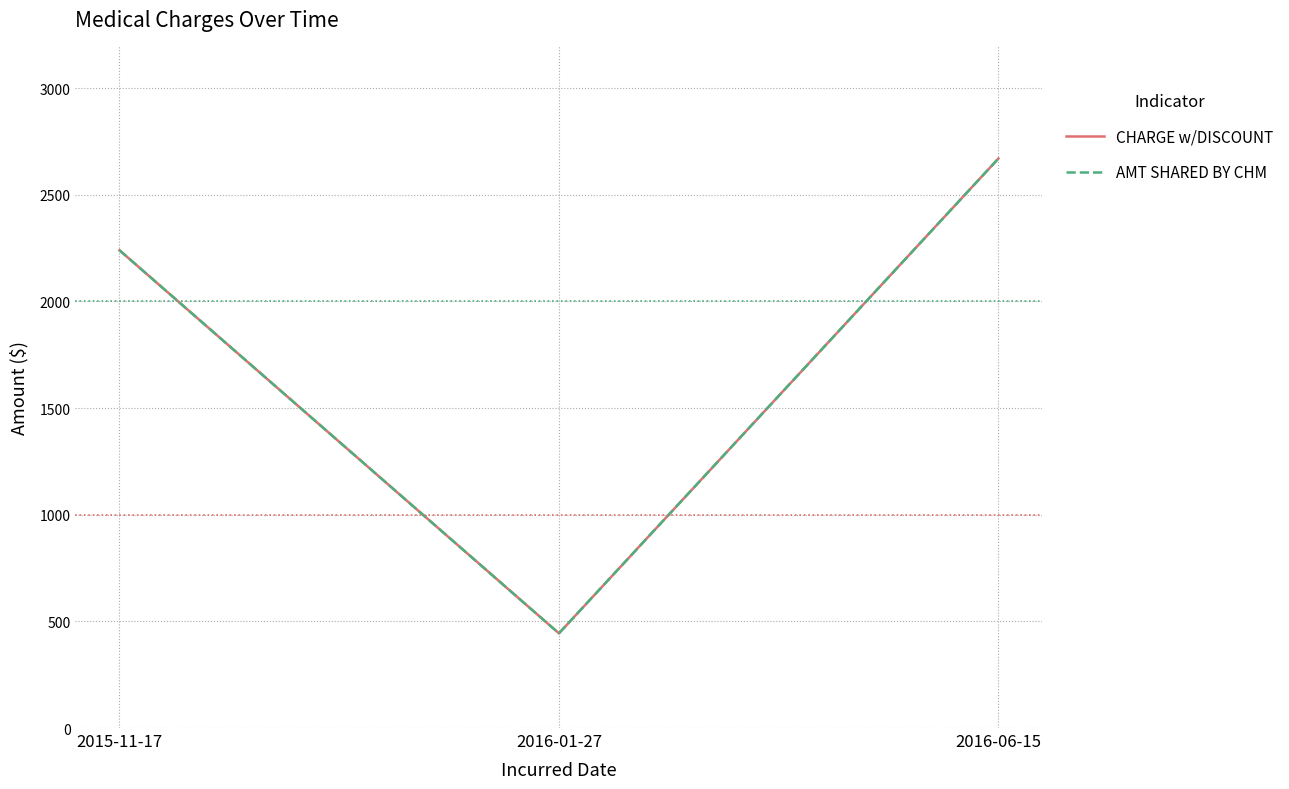

Between 2015-11-17 and 2016-01-27, which series saw the biggest shift?

CHARGE w/DISCOUNT